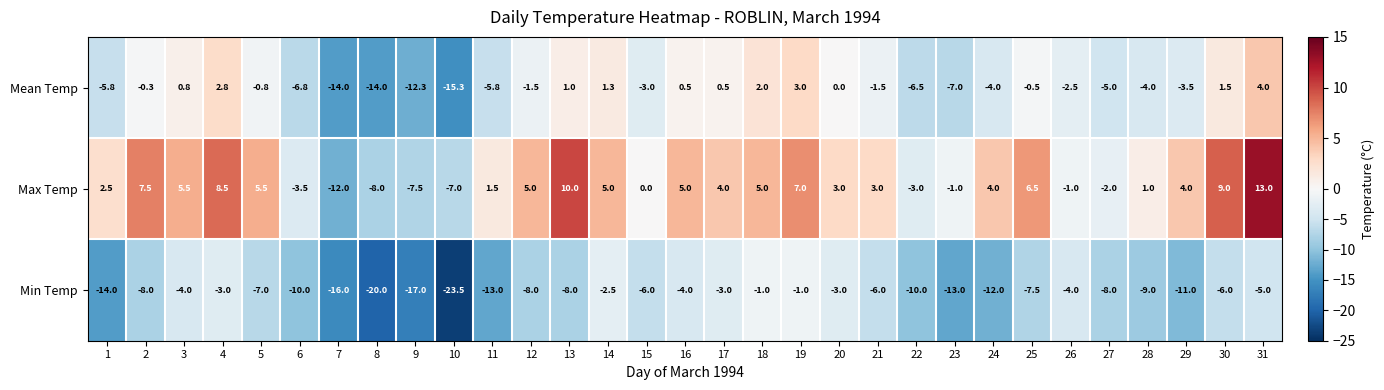

What is the sum of the Mean Temp values at 8 and 26?

-16.5